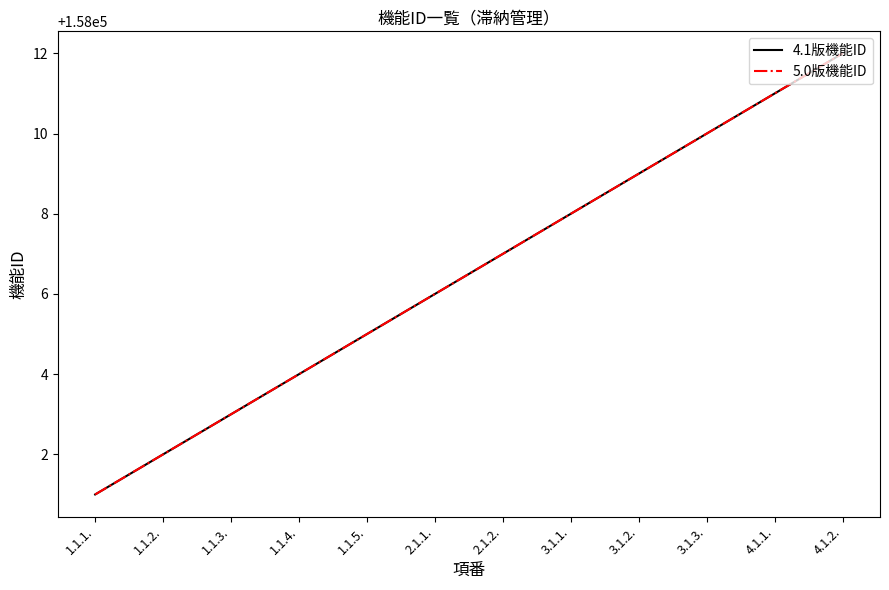

What is the lowest value of the 4.1版機能ID series?

158001